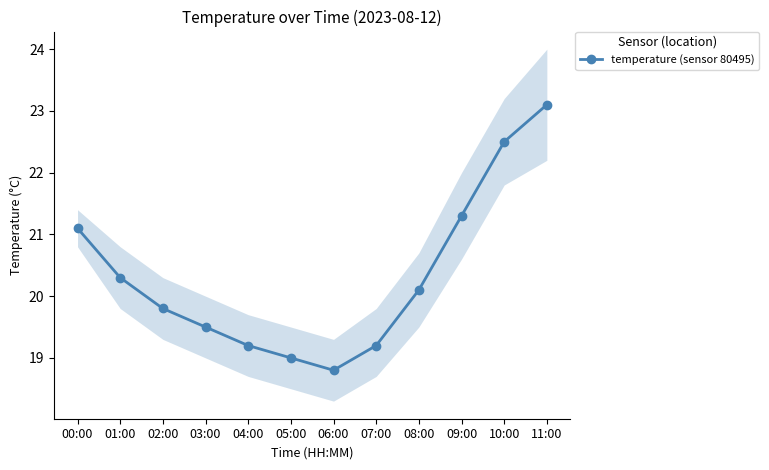

List the labels in order of value, smallest first.

06:00, 05:00, 04:00, 07:00, 03:00, 02:00, 08:00, 01:00, 00:00, 09:00, 10:00, 11:00